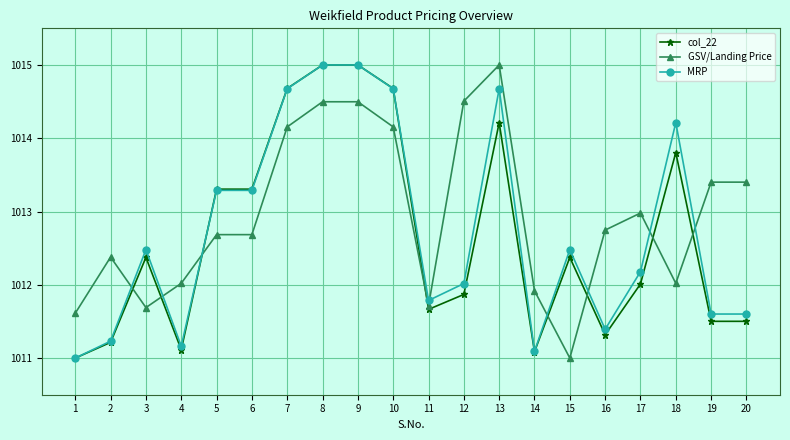

What is the value of the col_22 point at the 4th from the left?

1011.1